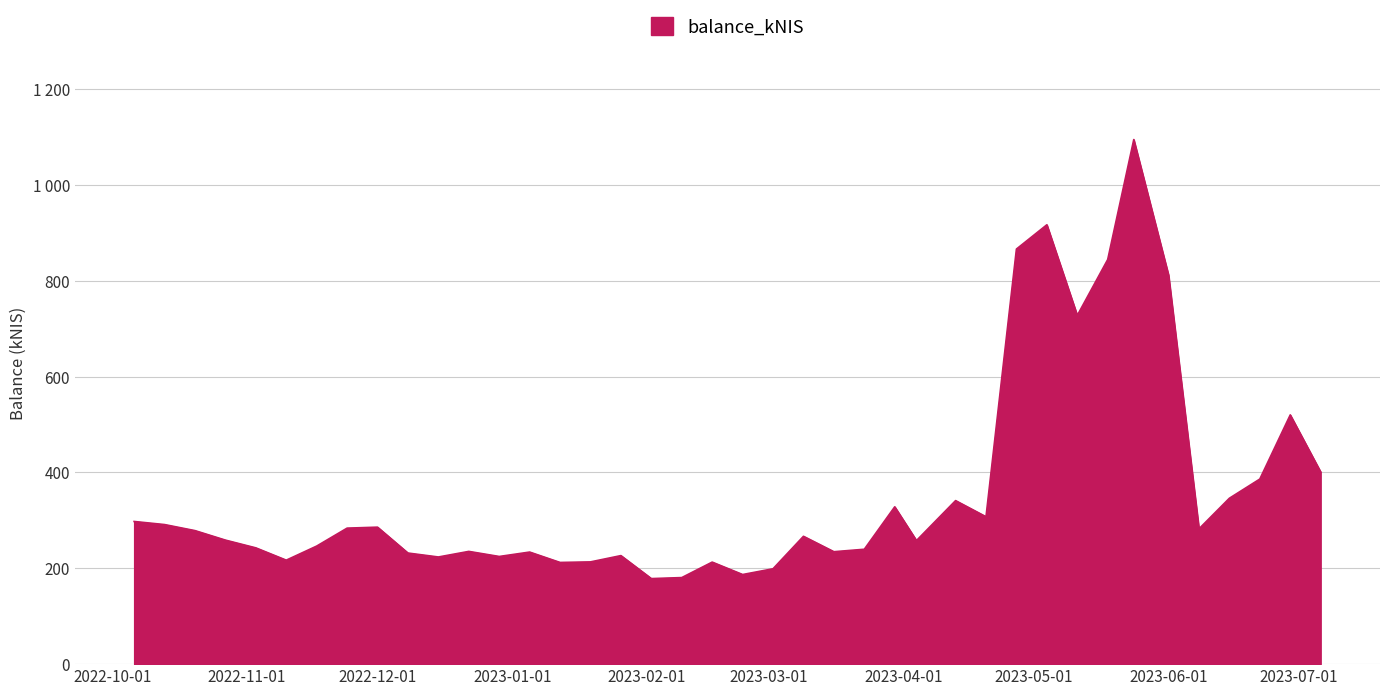

How many points are higher than both their immediate neighbors (excluding endpoints)?

11